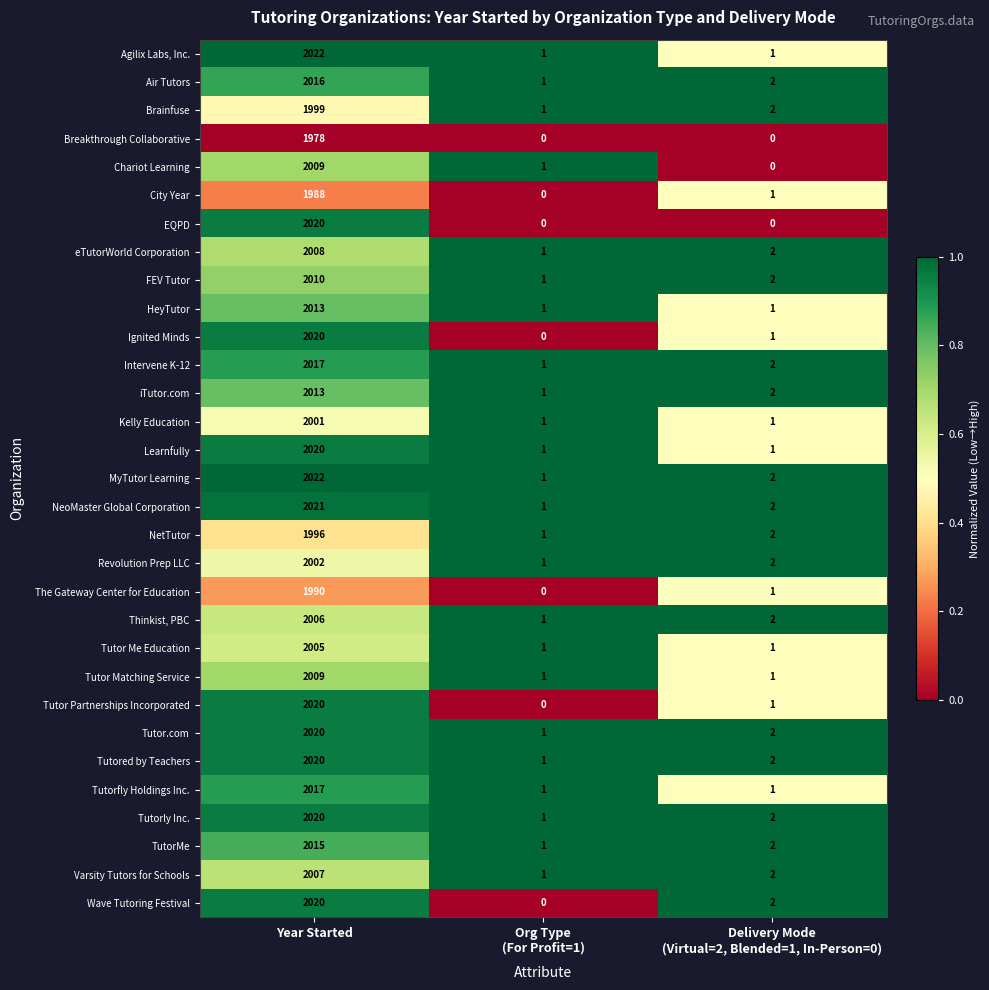

True or false: eTutorWorld Corporation has a value of 2960 at Year Started.

False